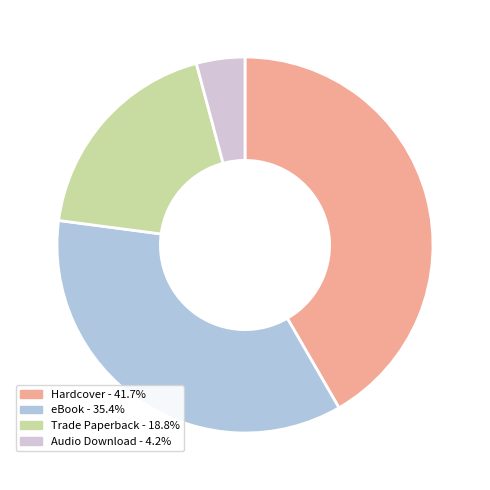

Is there any slice that represents more than half of the pie?

No